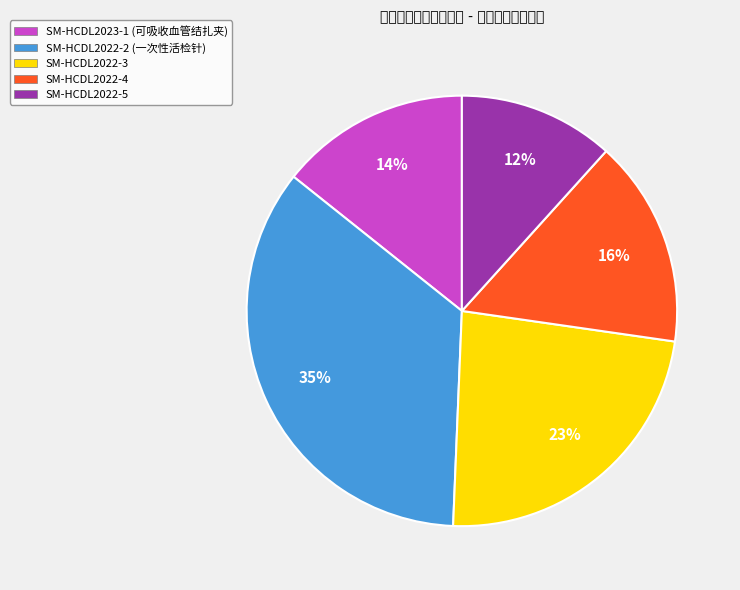

Between SM-HCDL2022-2 (一次性活检针) and SM-HCDL2022-5, which is larger?

SM-HCDL2022-2 (一次性活检针)